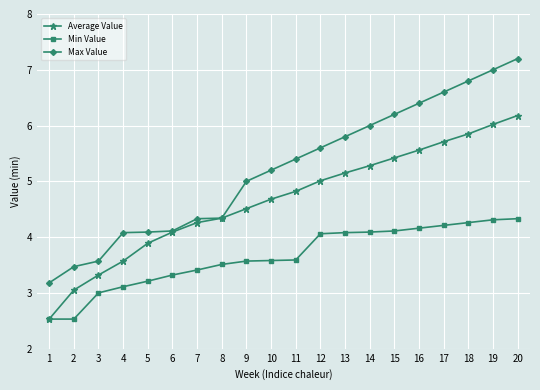

What is the average value of the Average Value series?

4.7